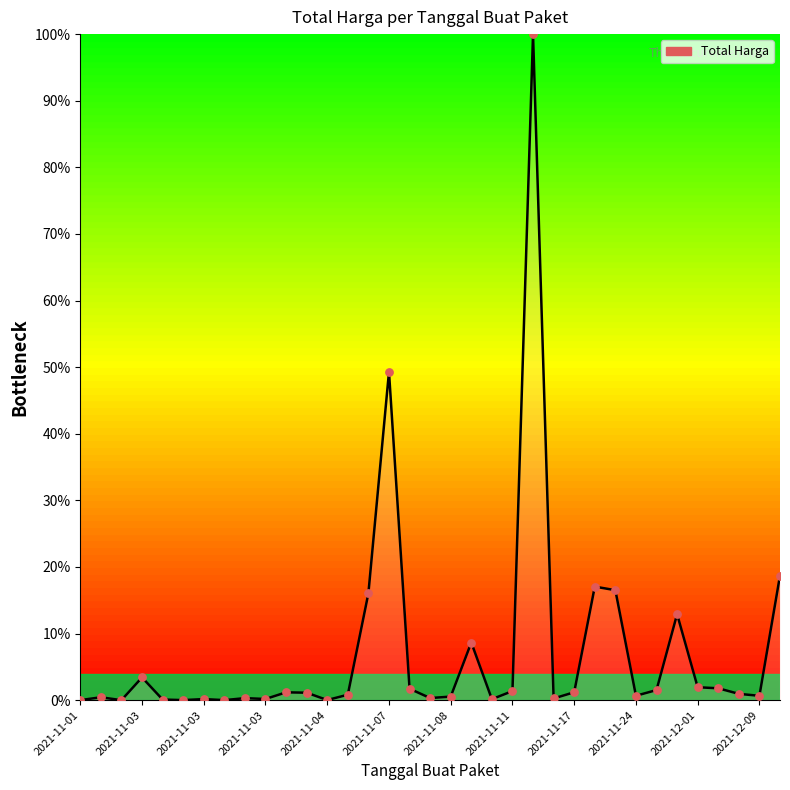

What is the greatest value displayed?

100.0